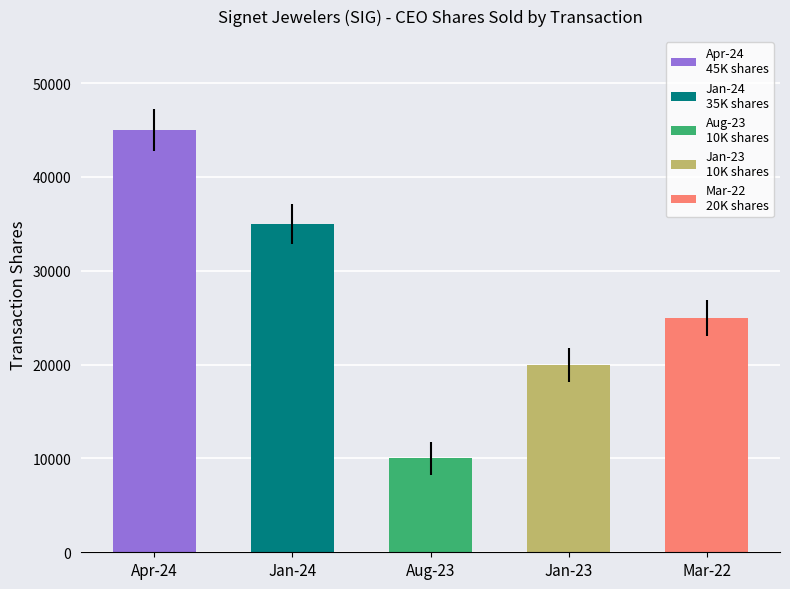

What is the value of the 2nd bar from the left?

35000